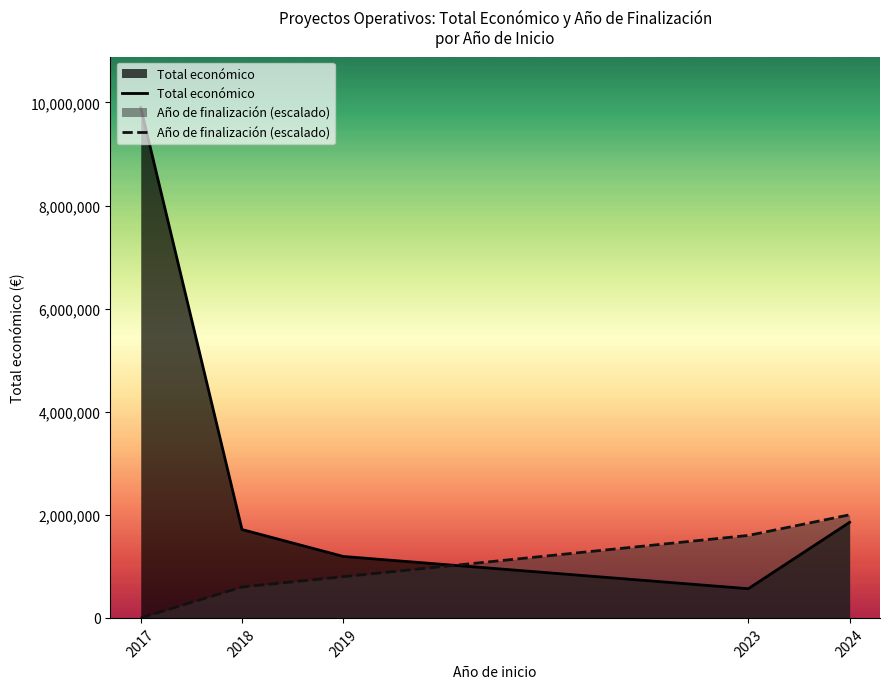

What value does the Año de finalización (escalado) series have at 2023?

1600000.0